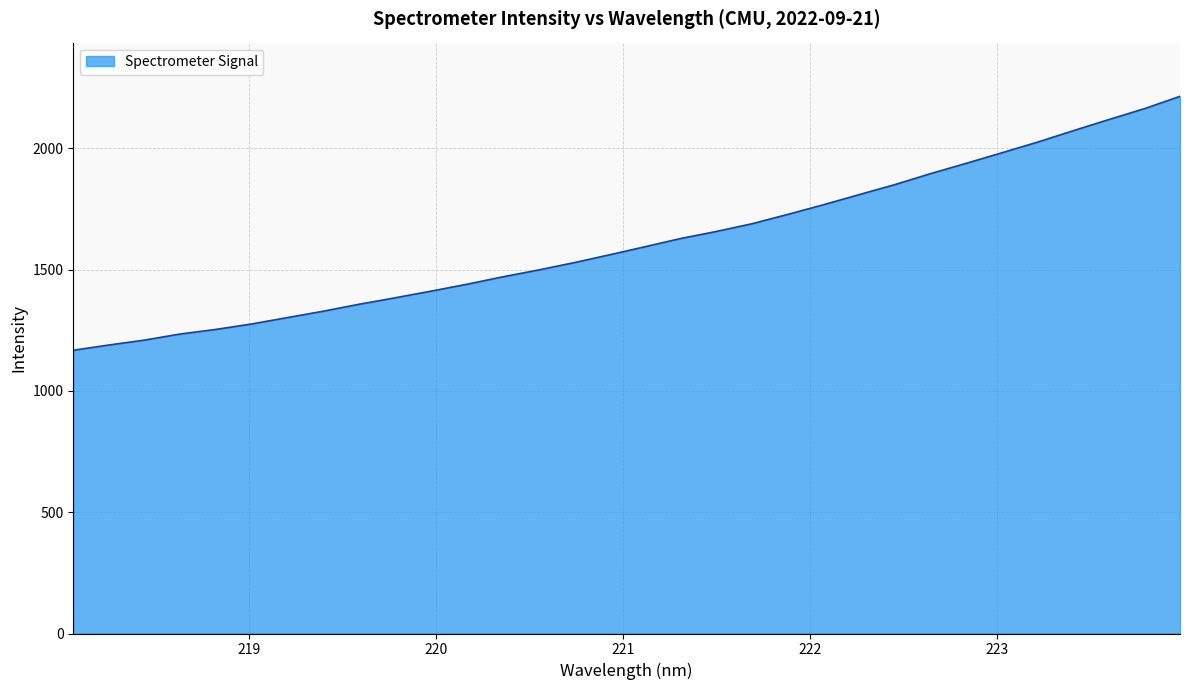

What is the maximum value shown in the chart?

2213.6